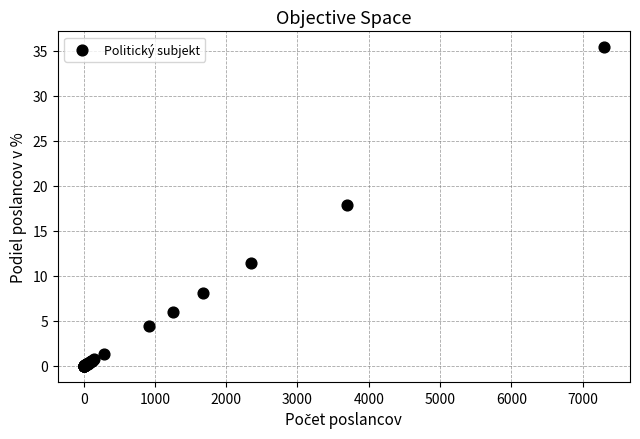

What Y value in the scatter plot is closest to 17?

17.9